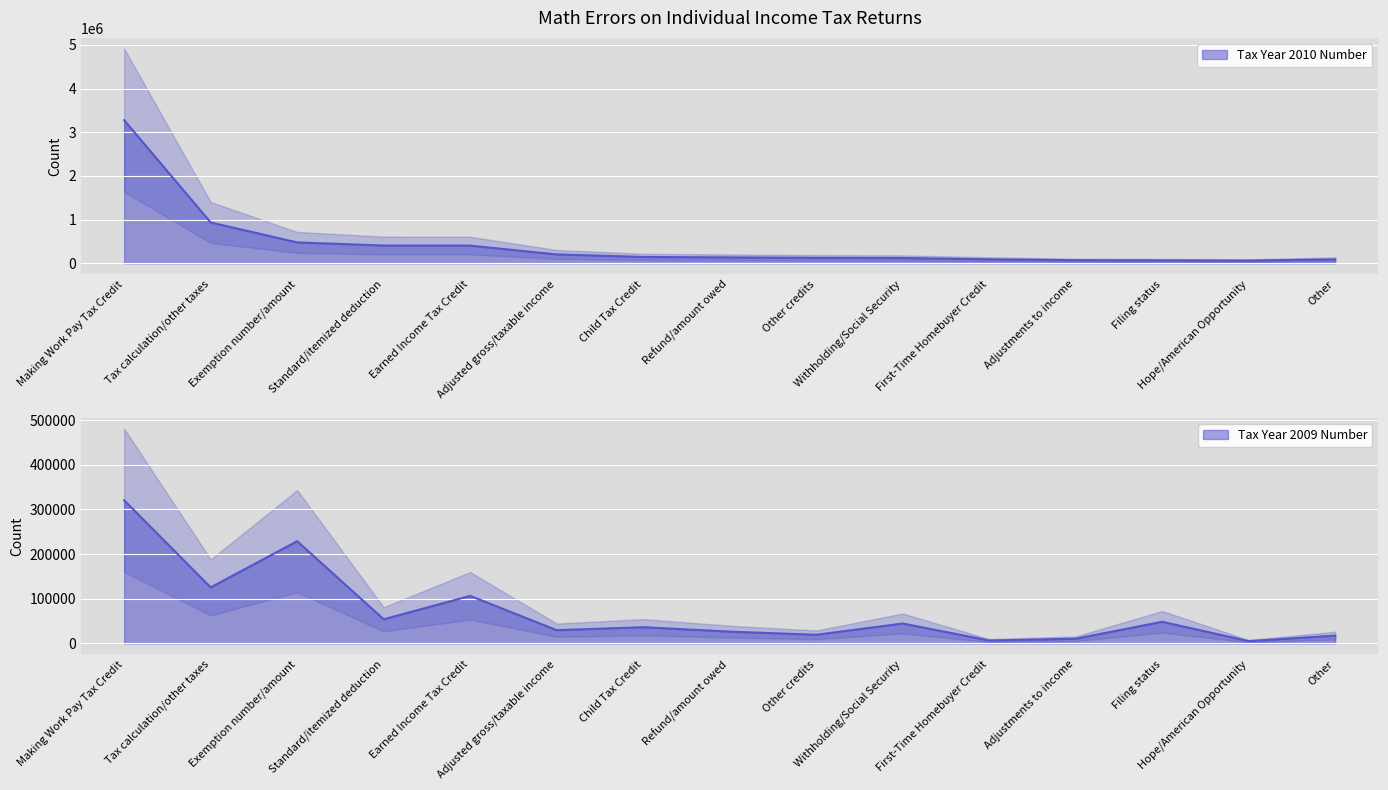

What is the sum of the Tax Year 2010 Number values at Hope/American Opportunity and Refund/amount owed?

196301